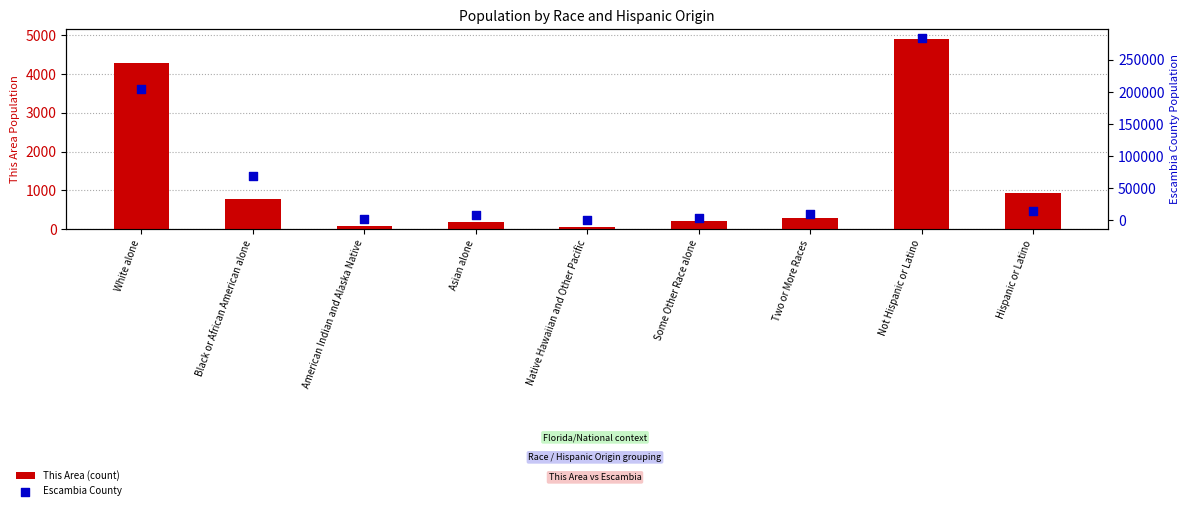

Is the value of This Area (count) at Native Hawaiian and Other Pacific greater than the value of Escambia County at Hispanic or Latino?

No